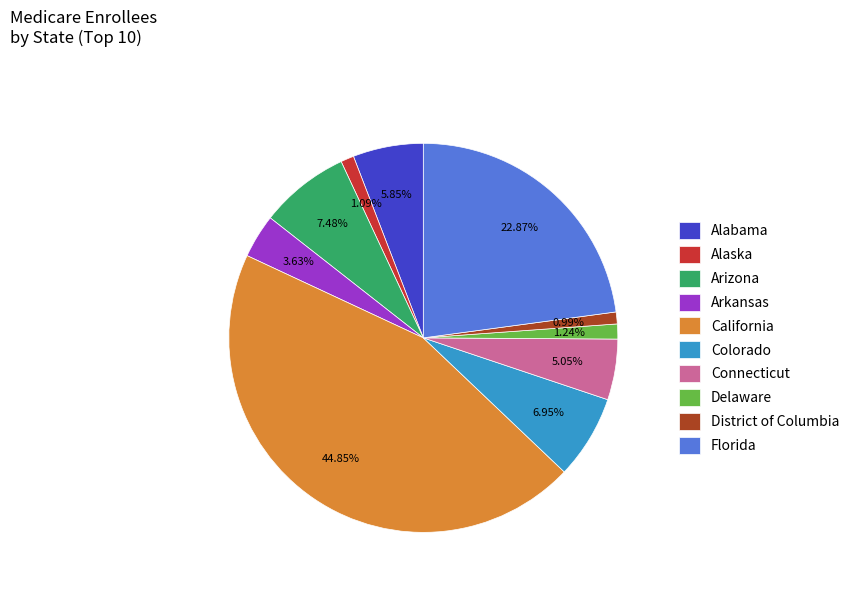

Is there any slice that represents more than half of the pie?

No